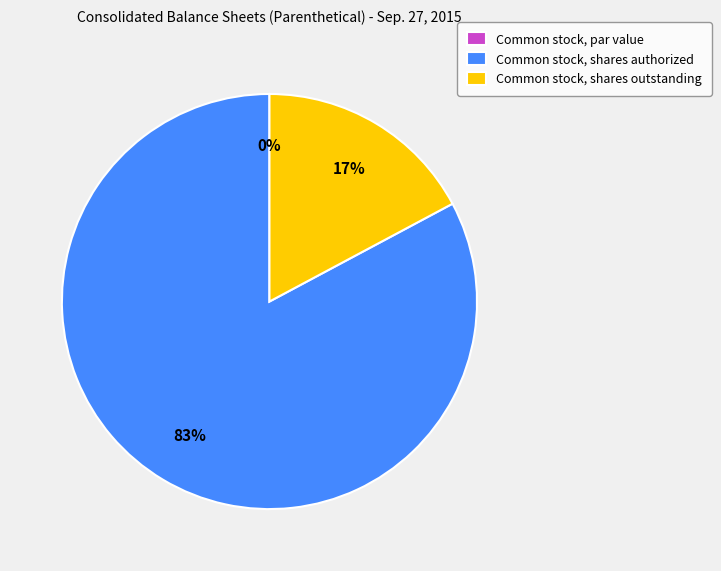

Which slice represents more than half of the pie?

Common stock, shares authorized